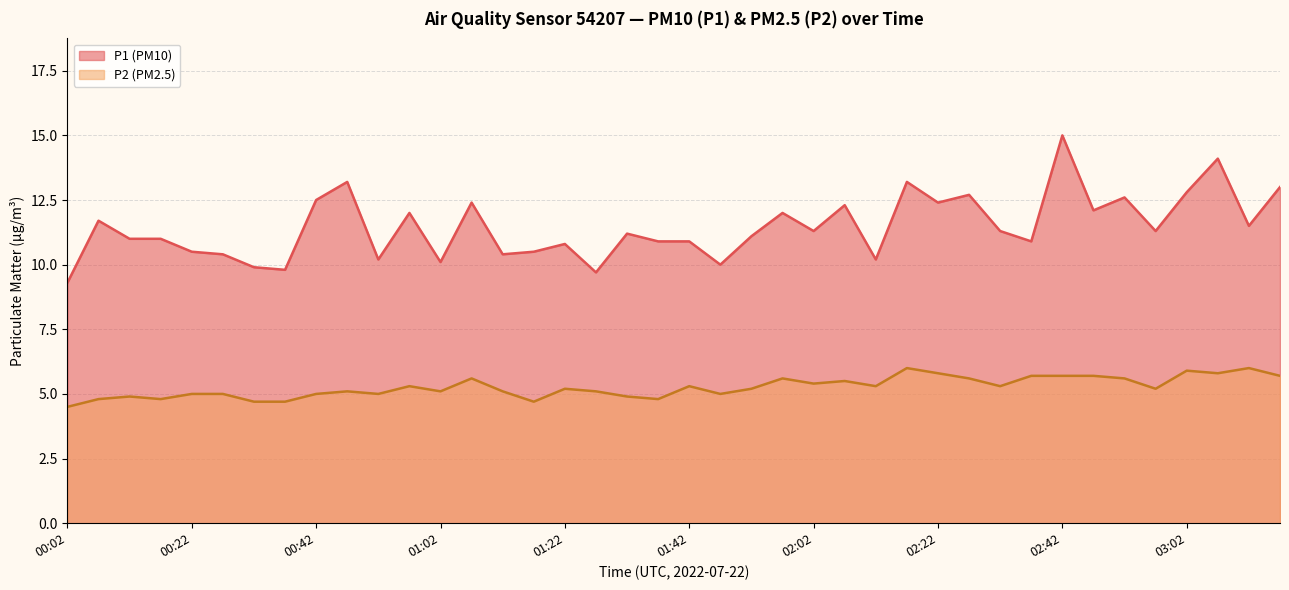

How many lines are shown in the chart?

2